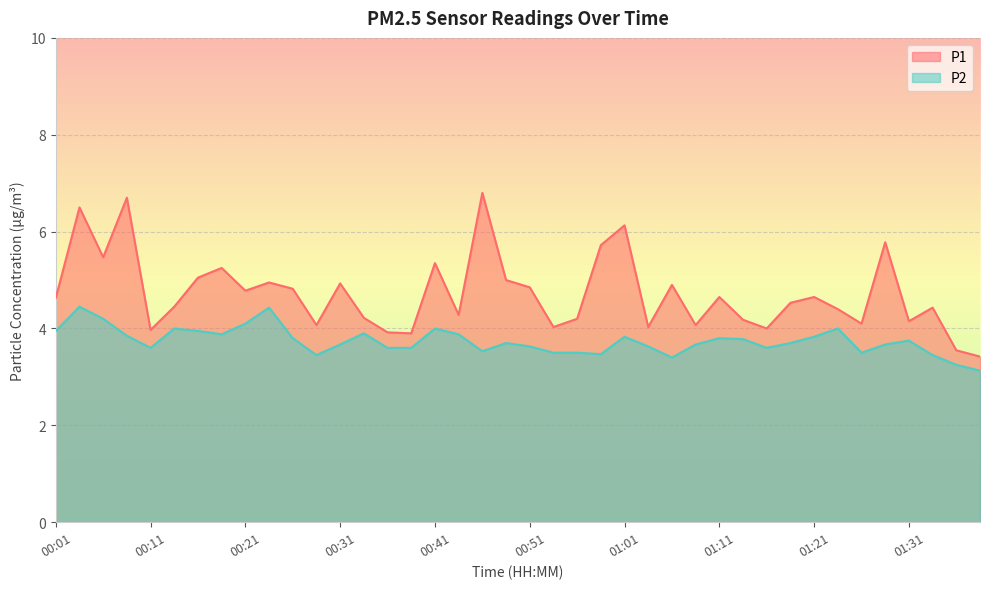

What is the difference between the second highest and second lowest values in the P2 series?

1.2